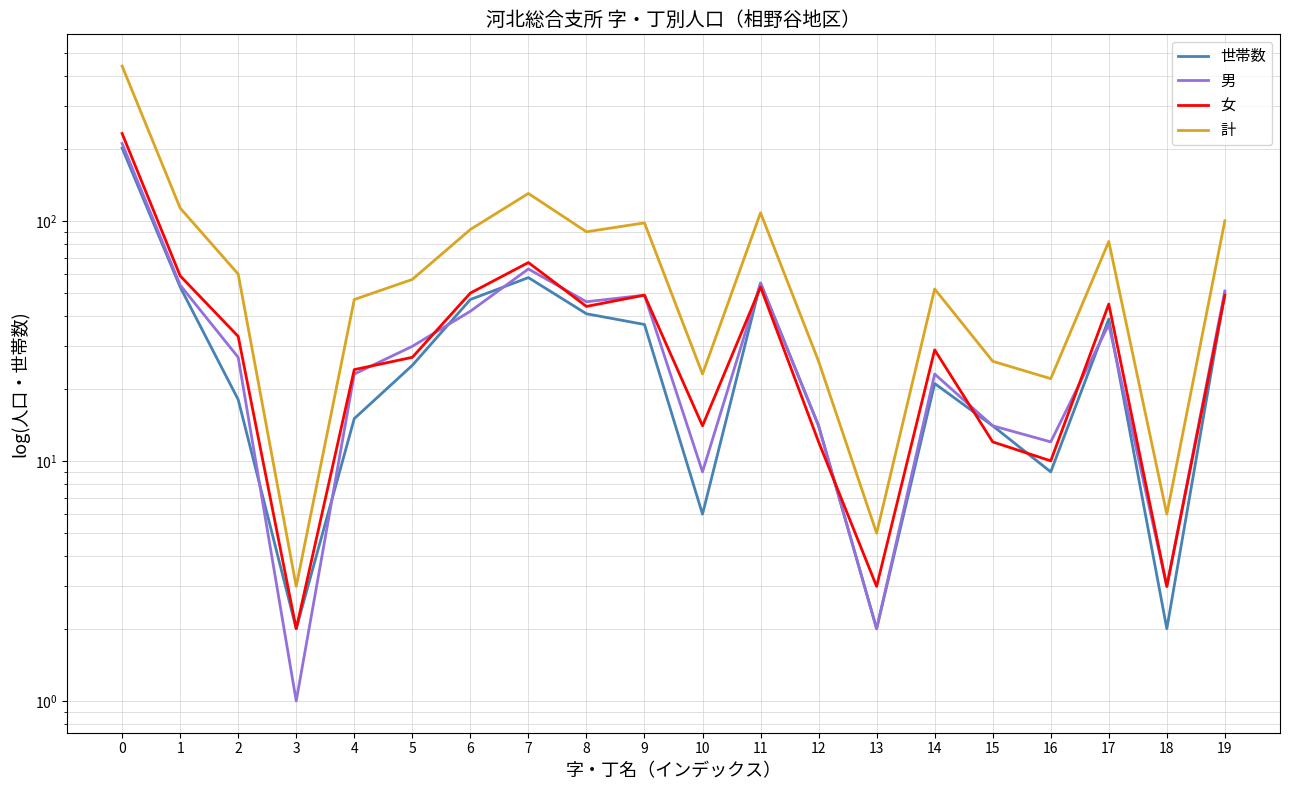

Is it true that 計 equals 38 at 12?

False